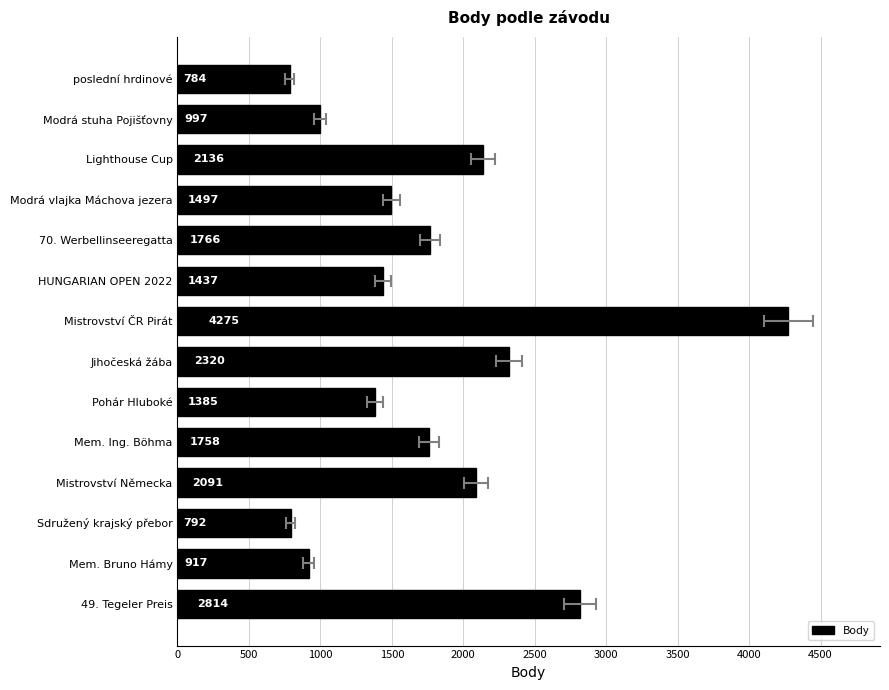

How many data points does each series have?

14